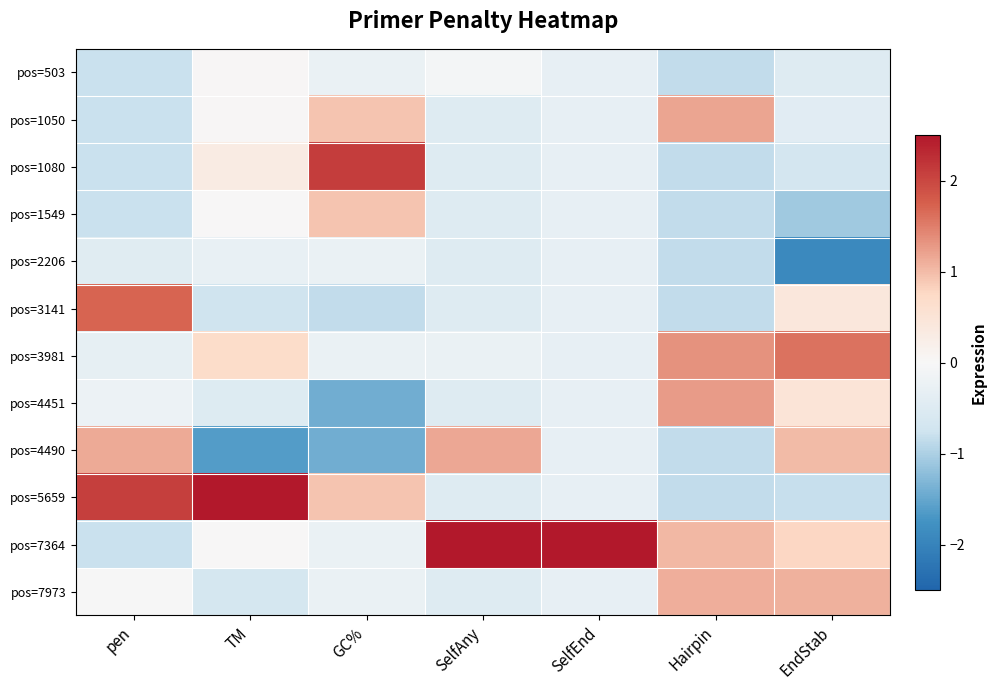

At EndStab, list the series in order from smallest to largest.

pos=2206, pos=1549, pos=5659, pos=1080, pos=503, pos=1050, pos=3141, pos=4451, pos=7364, pos=4490, pos=7973, pos=3981